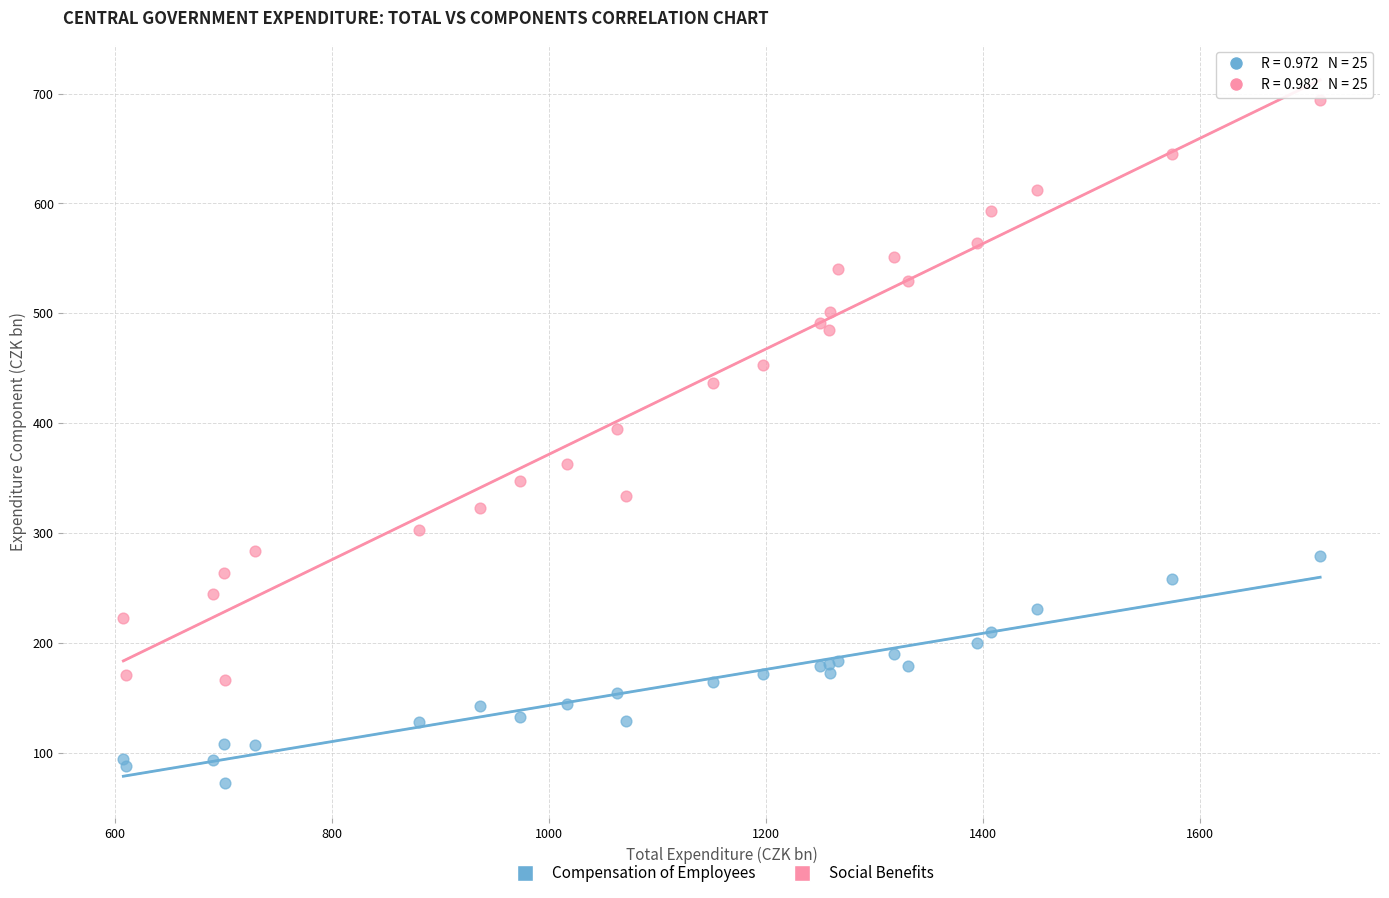

Which series reaches the maximum Y coordinate?

Social Benefits